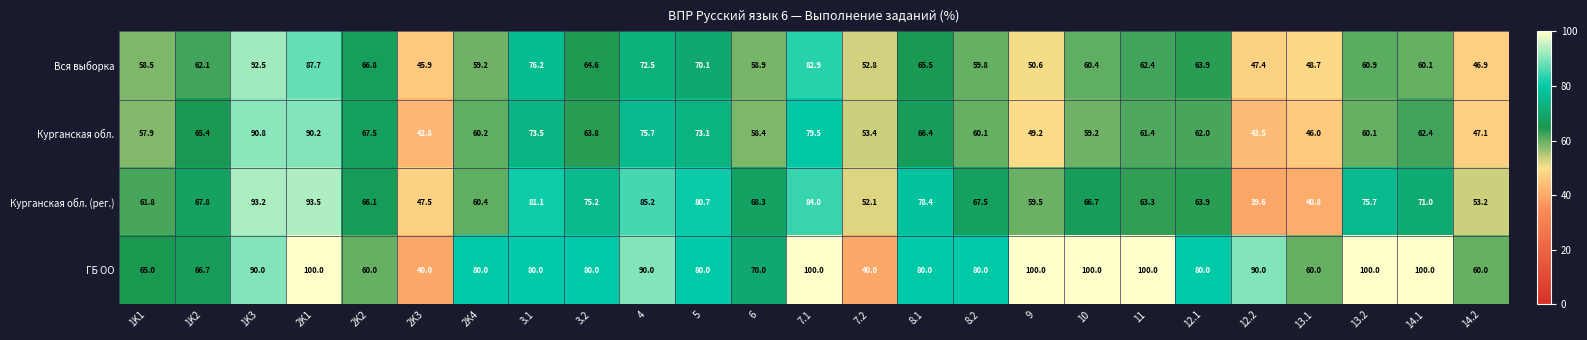

Rank the series by their maximum value, from lowest to highest.

Курганская обл., Вся выборка, Курганская обл. (рег.), ГБ ОО